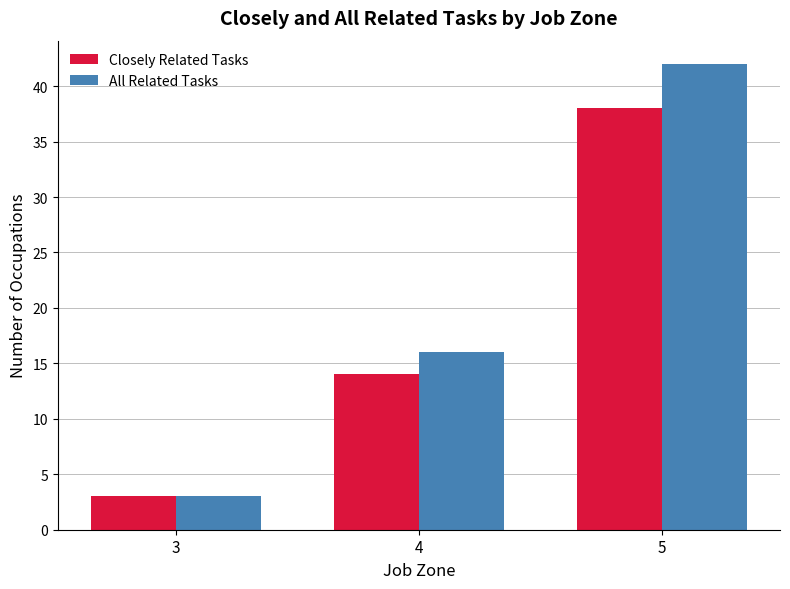

What is the sum of all All Related Tasks values?

61